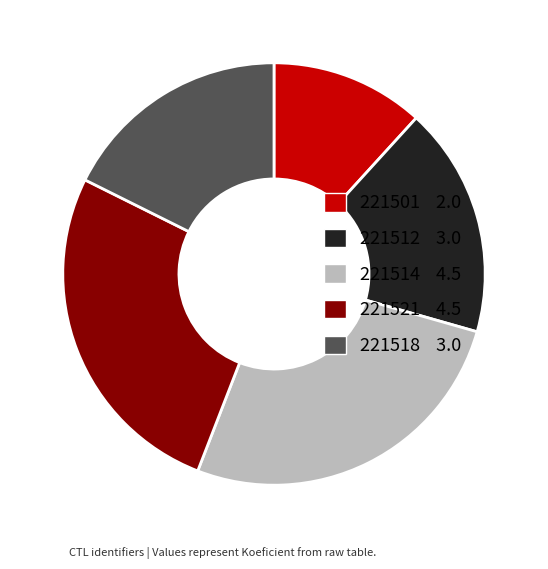

The 221512 slice represents 4% of the pie. True or false?

False